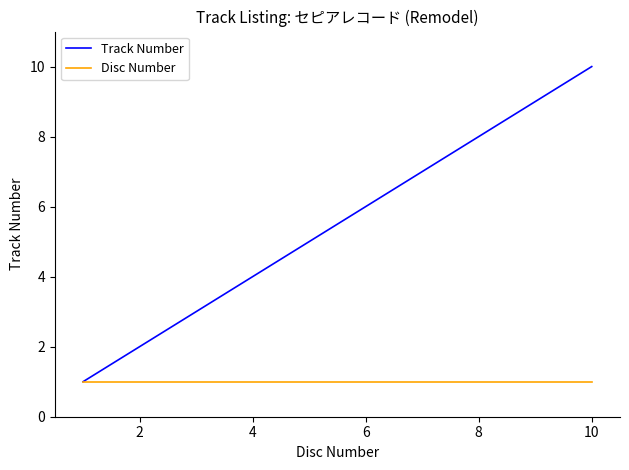

Which series has the largest total across all categories?

Track Number